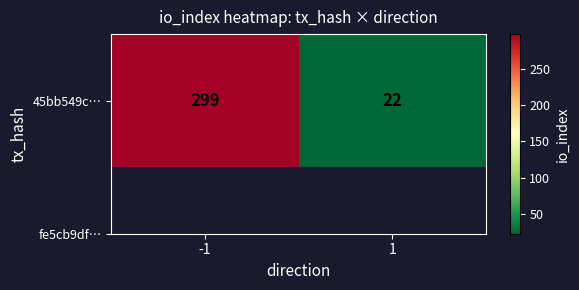

Which category has the lowest value across all series?

1